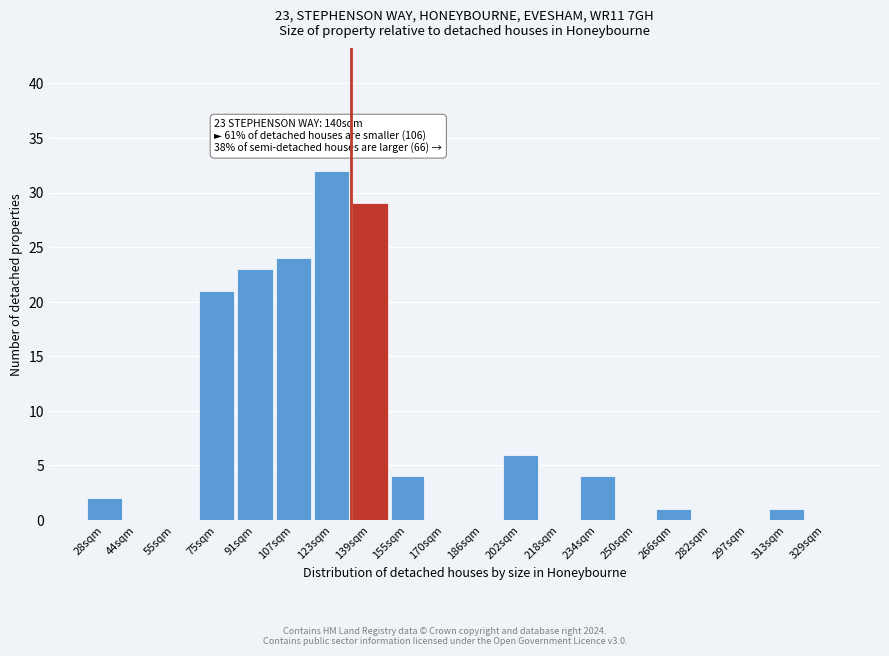

Reading left to right, transcribe all the data shown in this chart.

28sqm=2	44sqm=0	55sqm=0	75sqm=21	91sqm=23	107sqm=24	123sqm=32	139sqm=29	155sqm=4	170sqm=0	186sqm=0	202sqm=6	218sqm=0	234sqm=4	250sqm=0	266sqm=1	282sqm=0	297sqm=0	313sqm=1	329sqm=0